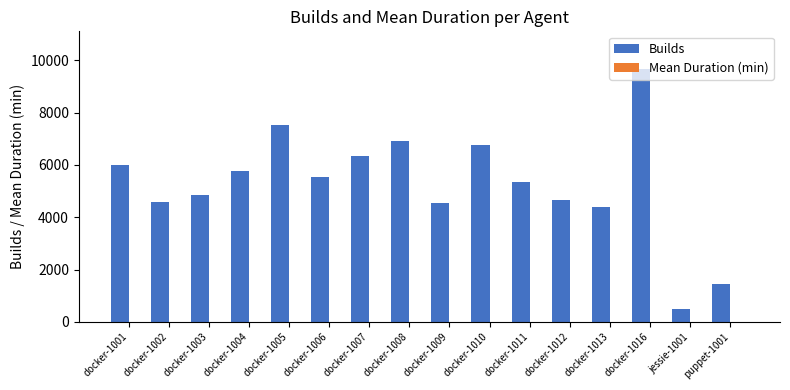

The Builds series shows 4692.4 at docker-1005. True or false?

False